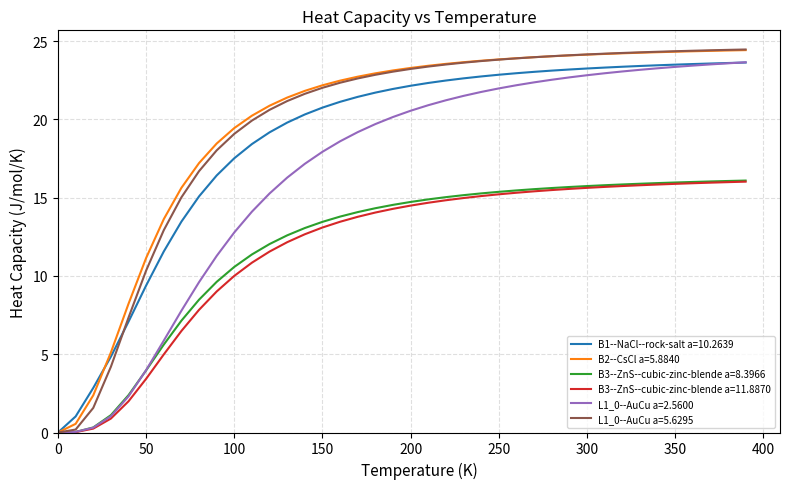

What is the maximum value shown in the chart?

24.5